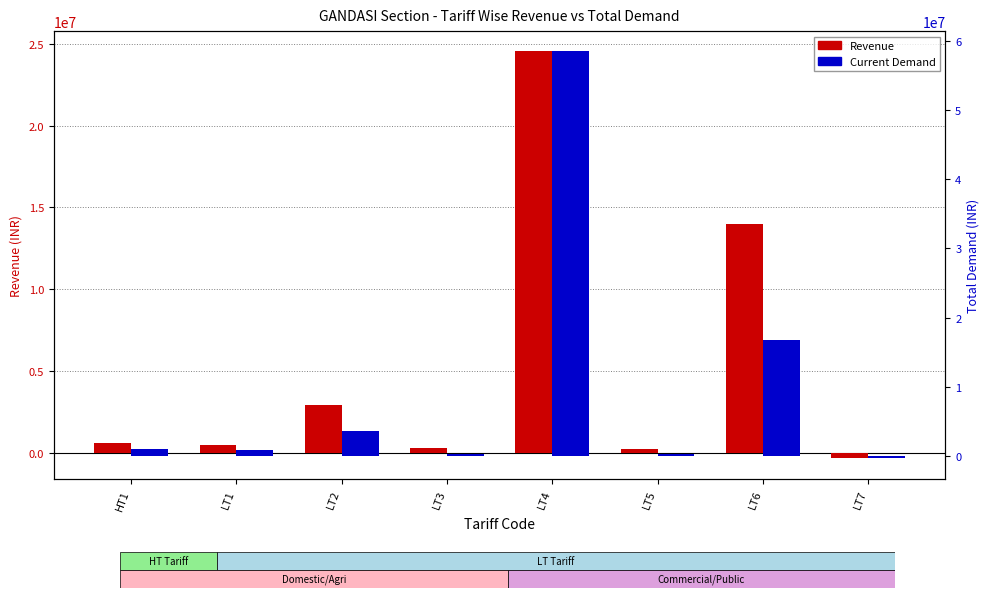

What is the minimum value shown in the chart?

-352595.7